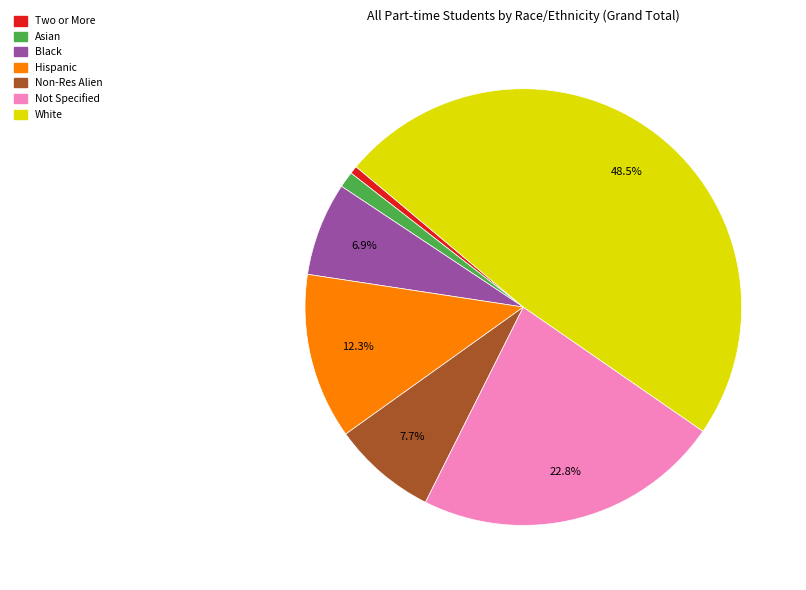

Does any single category account for the majority?

No